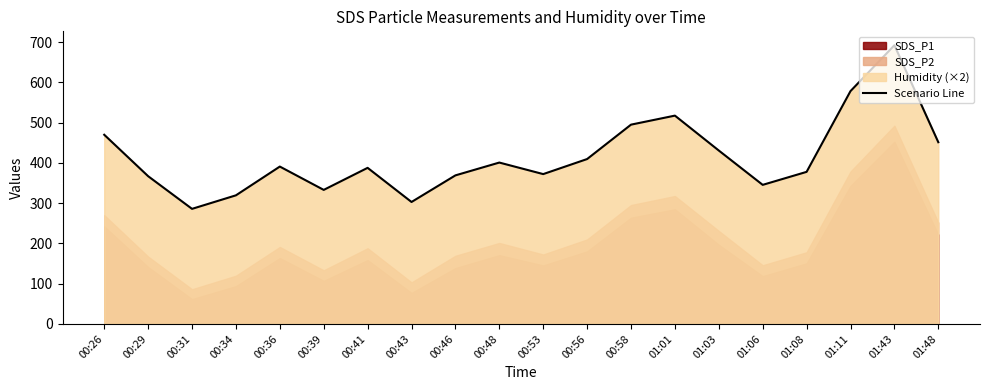

Which category has the lowest value across all series?

00:31